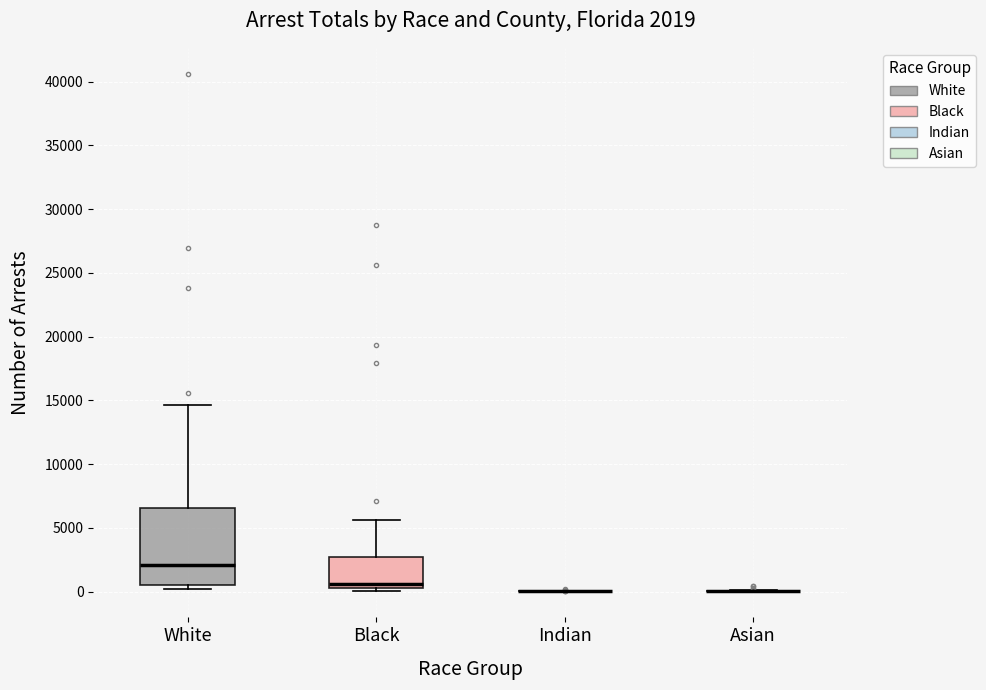

Comparing the boxes themselves (not the whiskers), which one is the tallest?

White